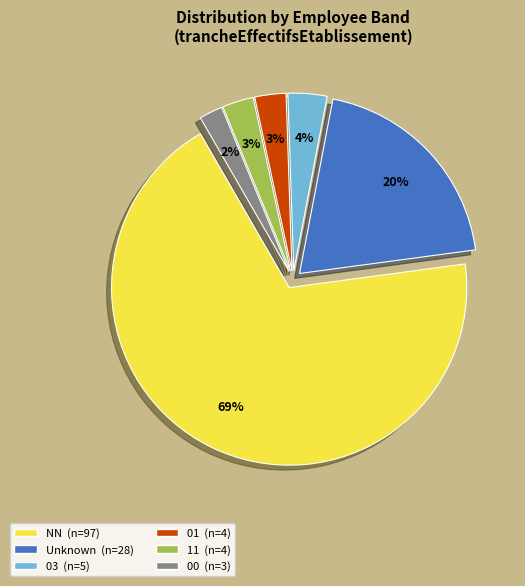

To the nearest percent, what is the average slice percentage?

17%